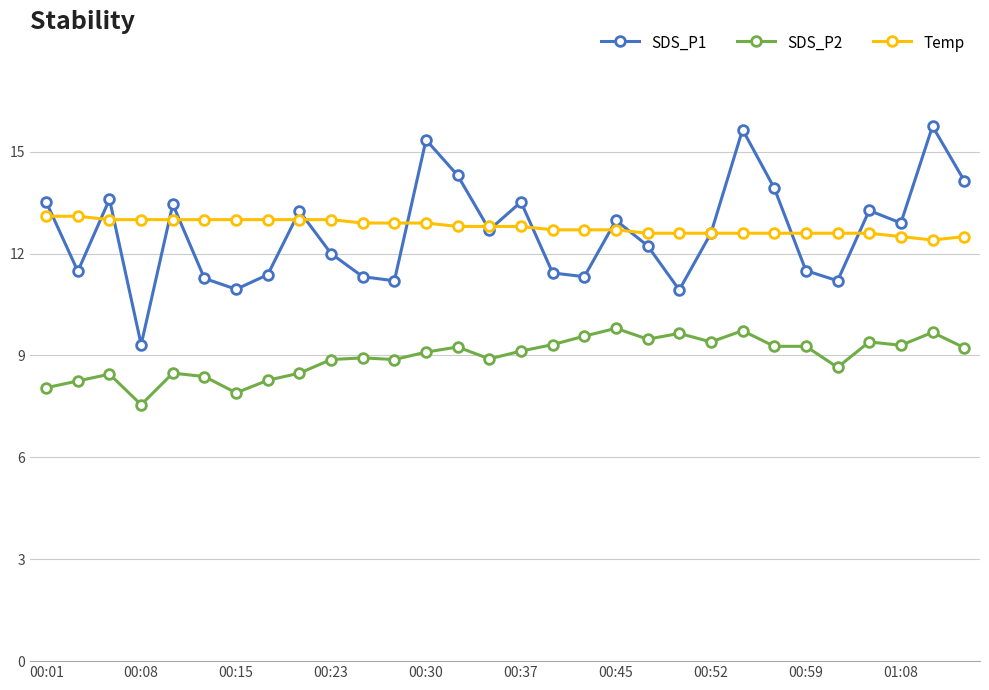

What is the lowest value of the Temp series?

12.4